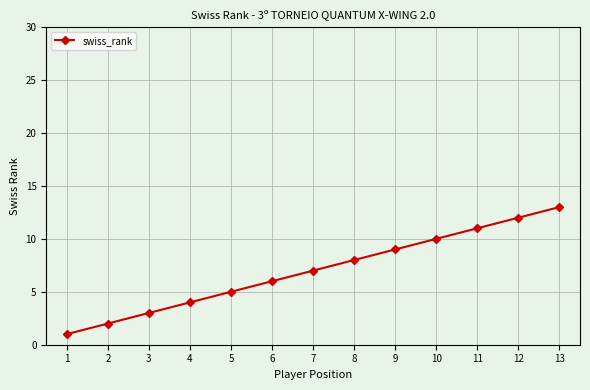

What is the difference between the values at 5 and 9?

4